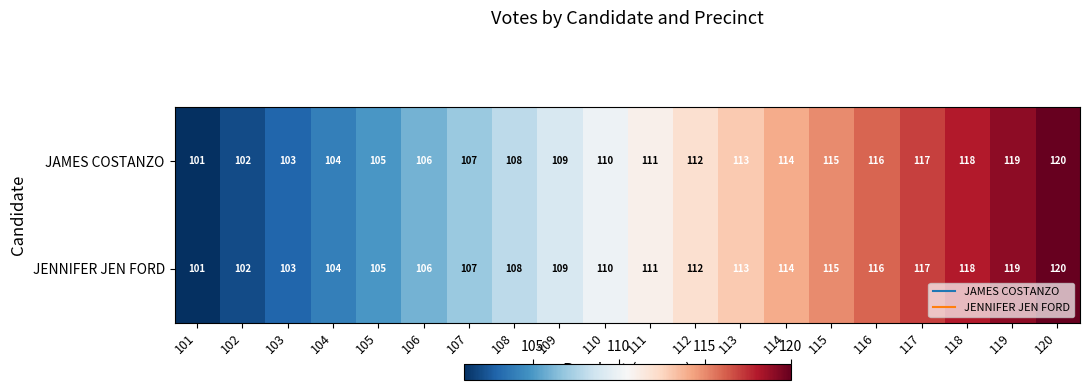

What is the sum of the JENNIFER JEN FORD values at 104 and 107?

211